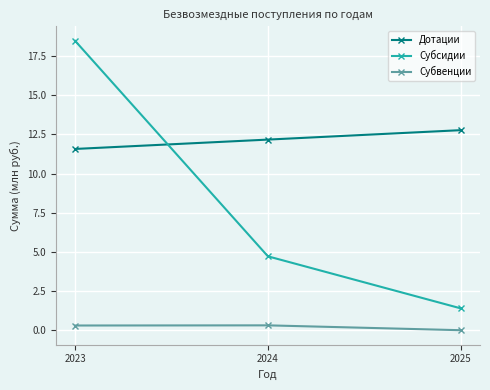

What is the difference between the maximum and minimum values in the Субвенции series?

0.3